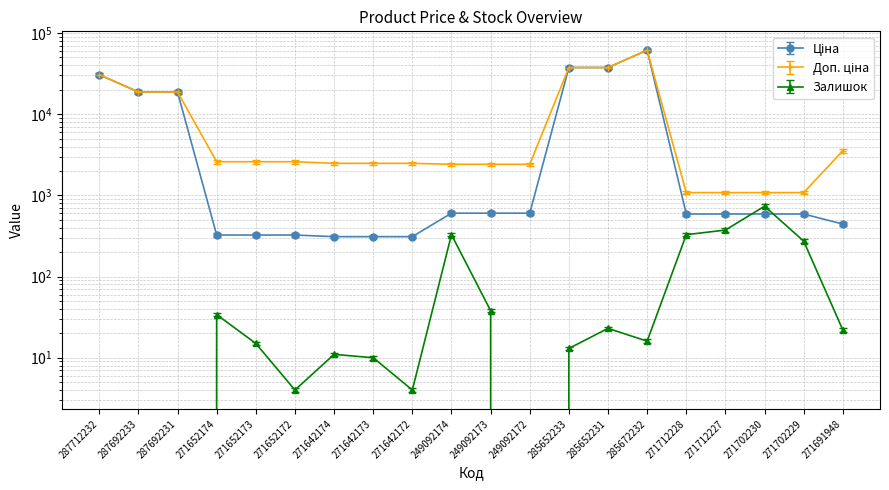

How many interior local valleys does the Залишок series have?

4